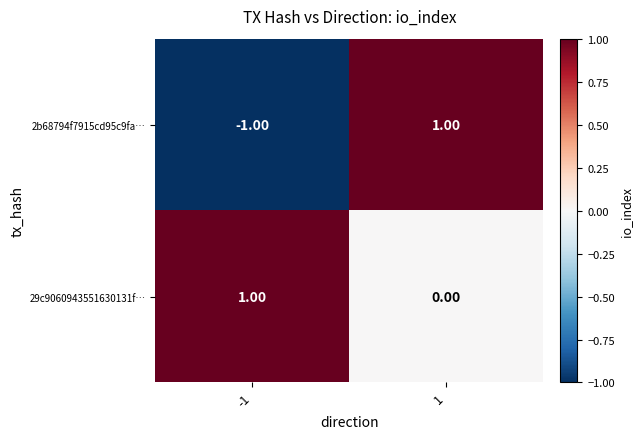

Is the value of 29c9060943551630131f… at -1 greater than the value of 2b68794f7915cd95c9fa… at -1?

Yes